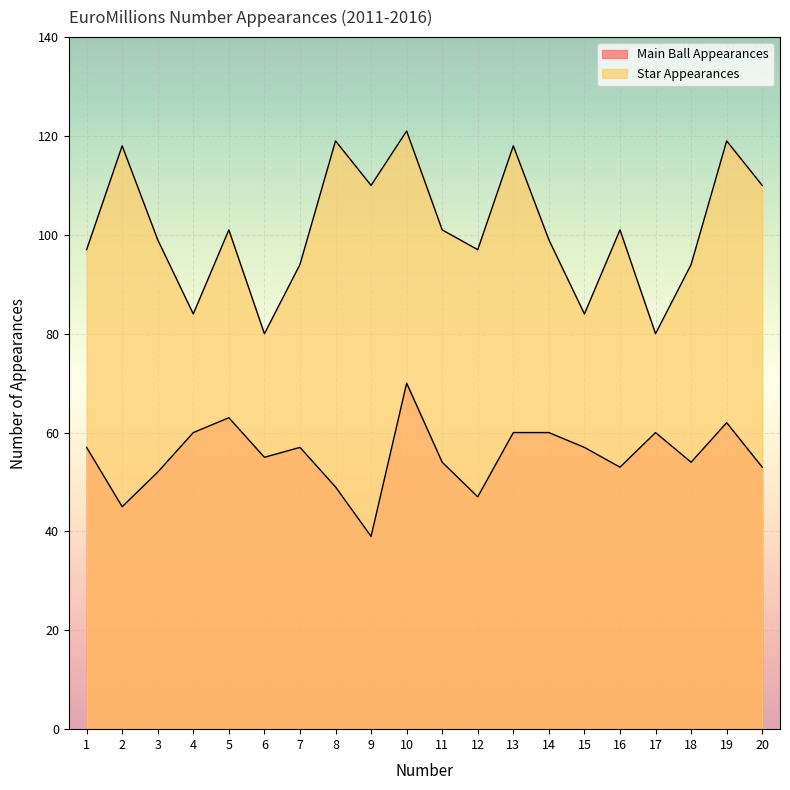

How many interior local valleys does the Star Appearances series have?

6